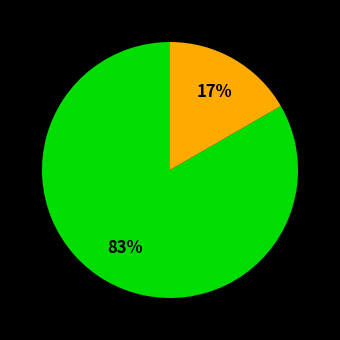

To the nearest percent, what is the average slice percentage?

50%